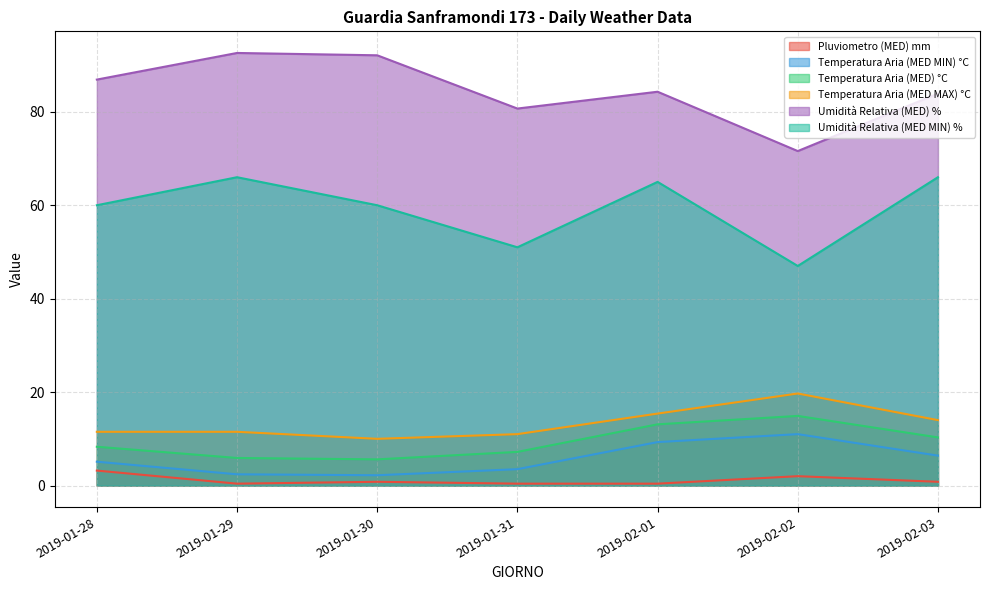

What are all the series names shown in the legend?

Pluviometro (MED) mm, Temperatura Aria (MED MIN) °C, Temperatura Aria (MED) °C, Temperatura Aria (MED MAX) °C, Umidità Relativa (MED) %, Umidità Relativa (MED MIN) %